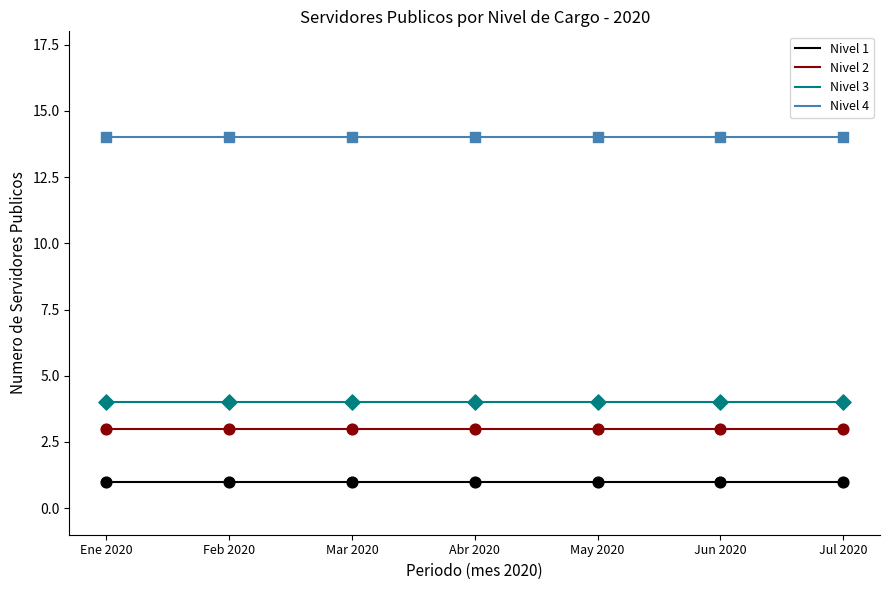

Which series has the largest total across all categories?

Nivel 4